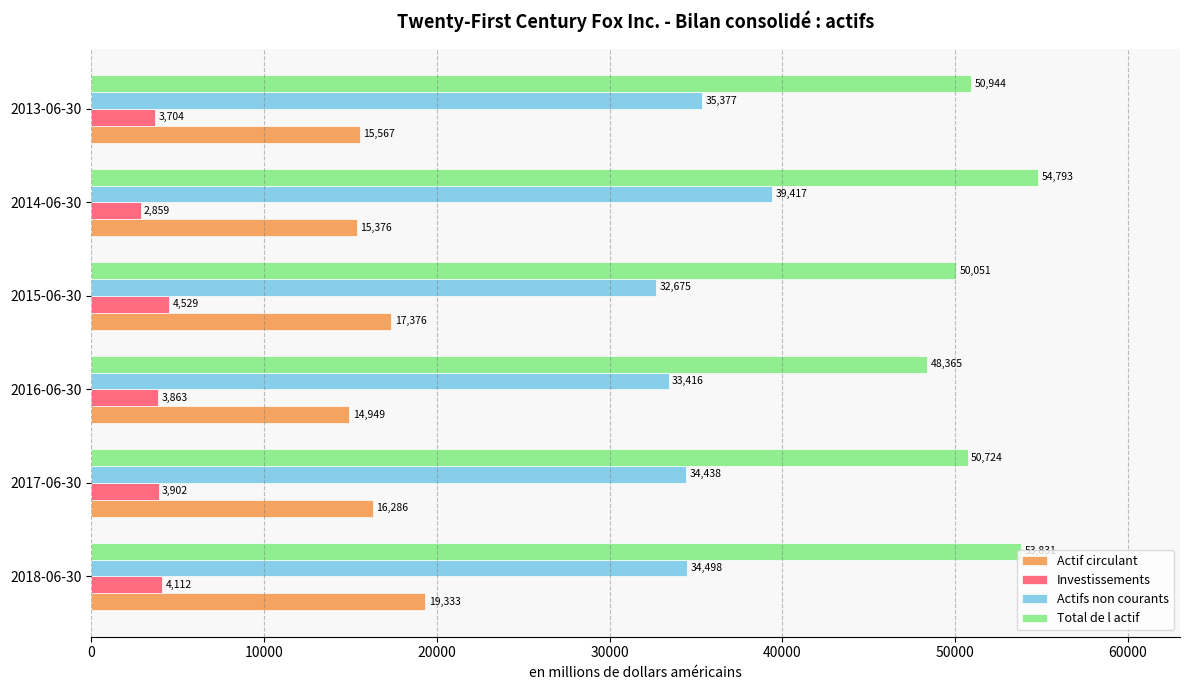

What is the lowest value of the Total de l actif series?

48365